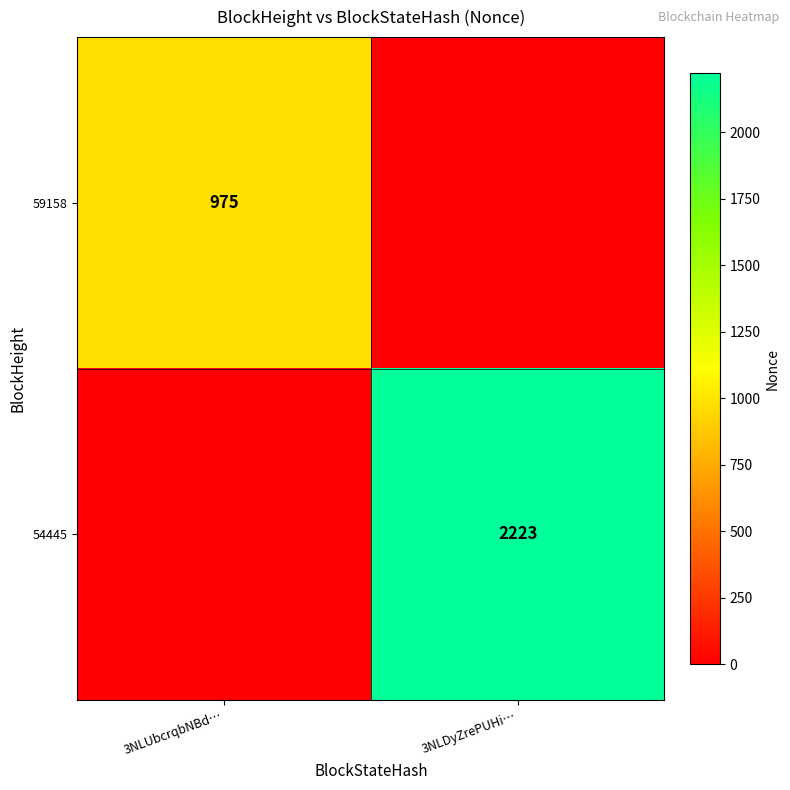

Is it true that 54445 equals 3635 at 3NLDyZrePUHi…?

False